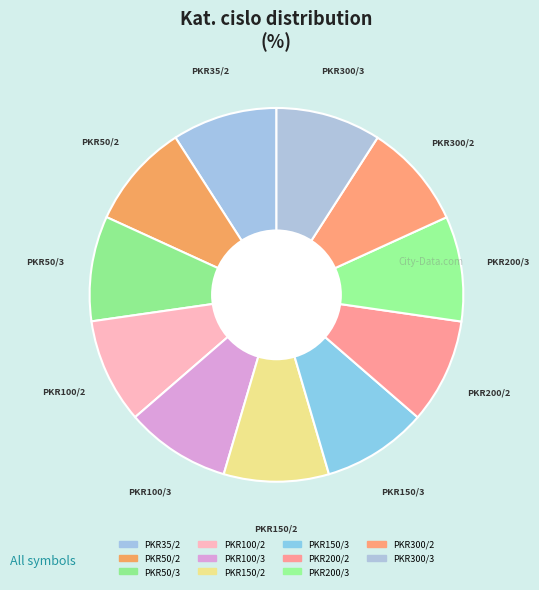

Is it true that PKR50/2 is 9% of the pie?

True